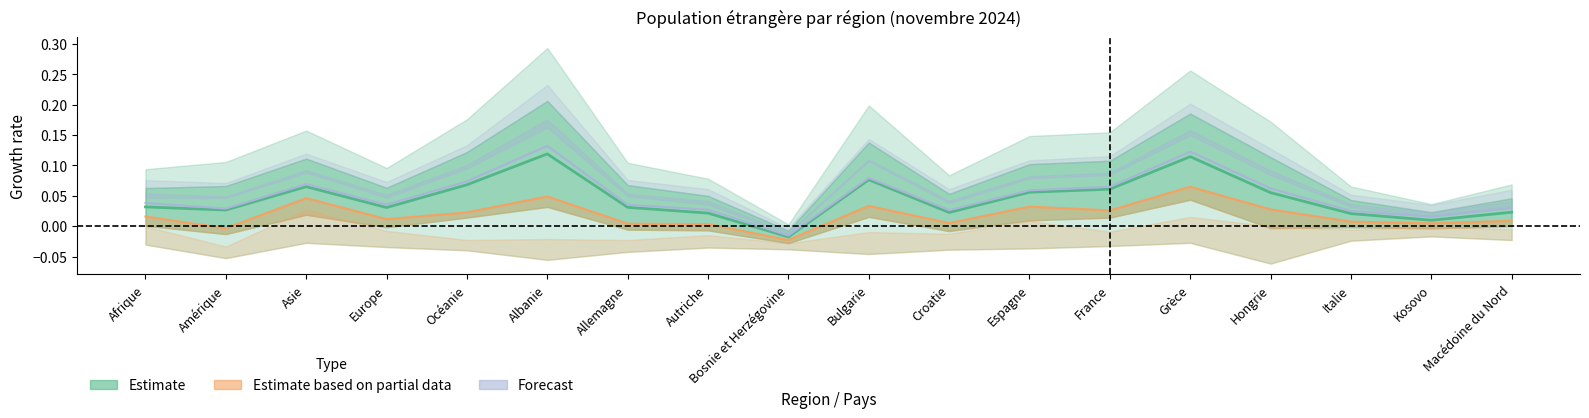

Is this an area chart (filled region under the line)?

No